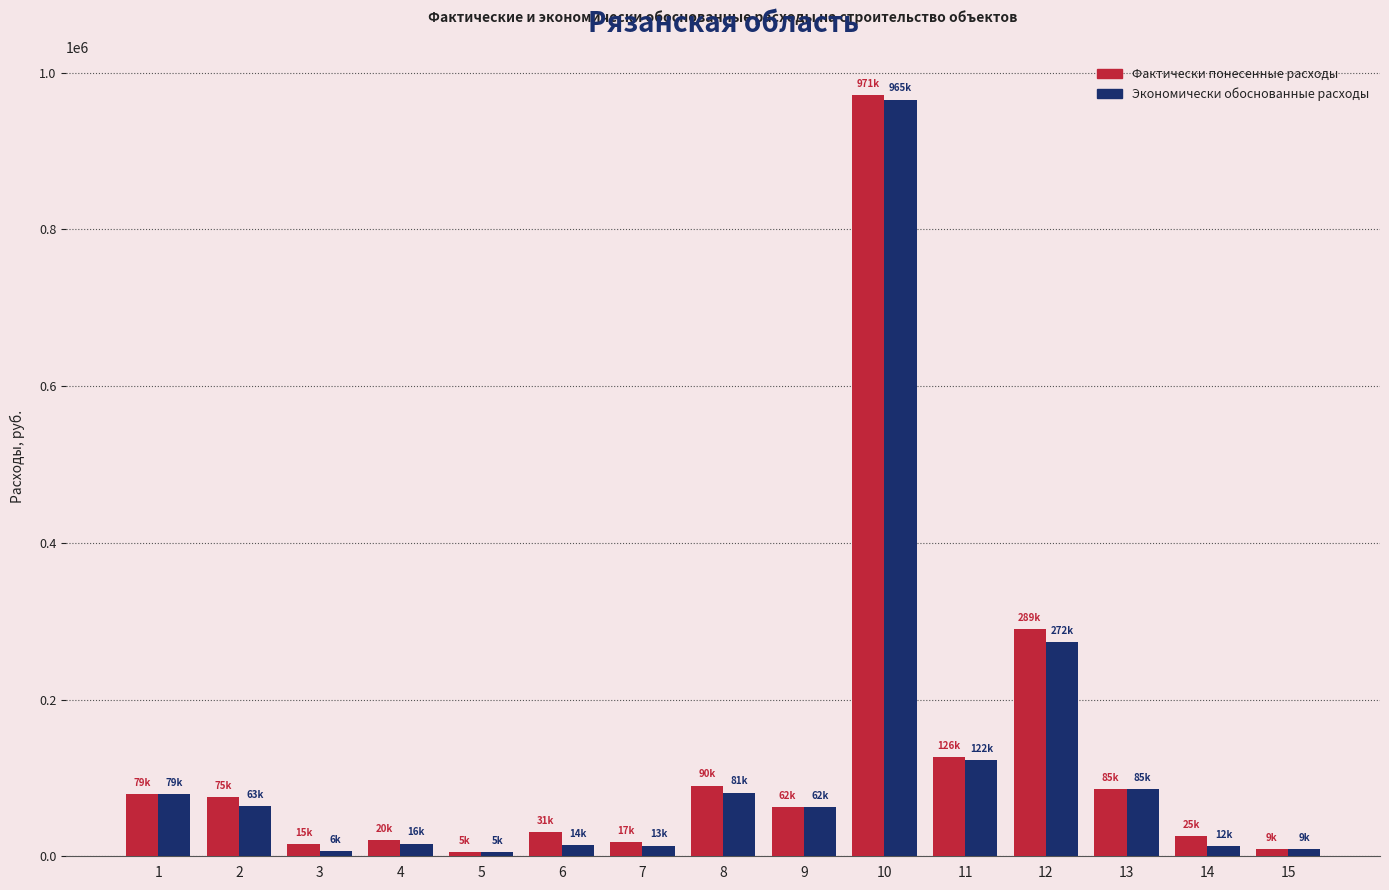

What is the minimum value shown in the chart?

5530.0